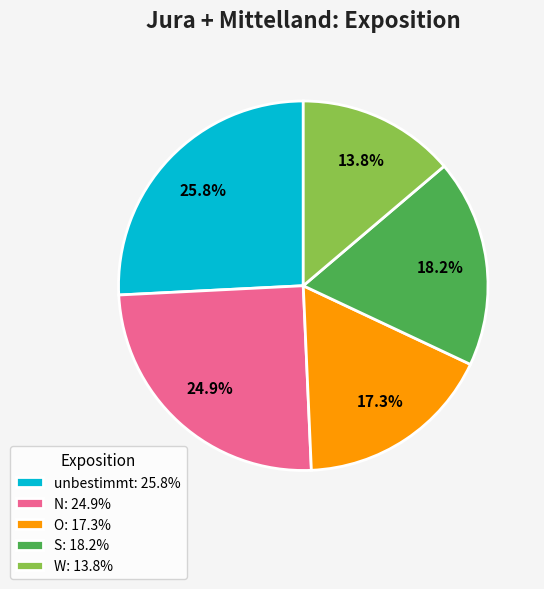

Does any single category account for the majority?

No